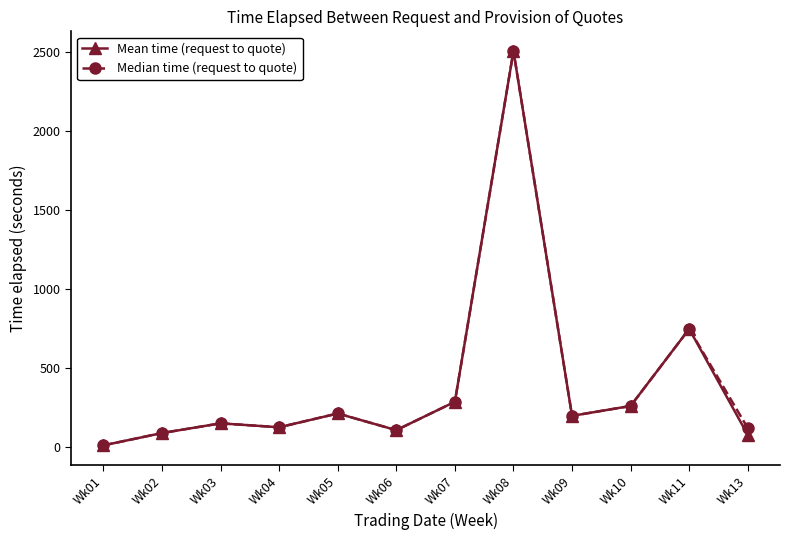

True or false: Median time (request to quote) has more than 1 points higher than both neighbors.

True